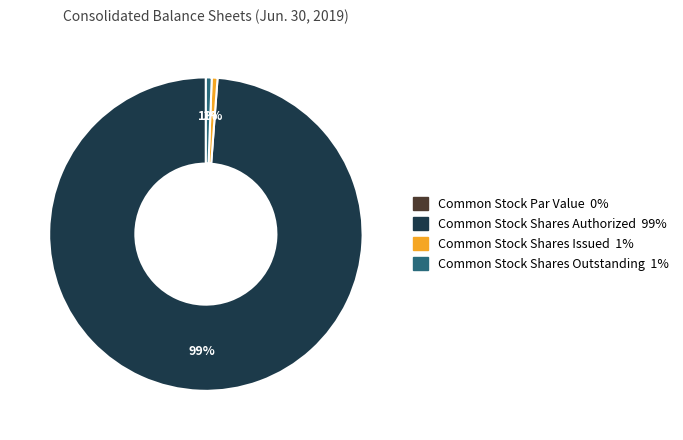

To the nearest percent, what is the average slice percentage?

25%